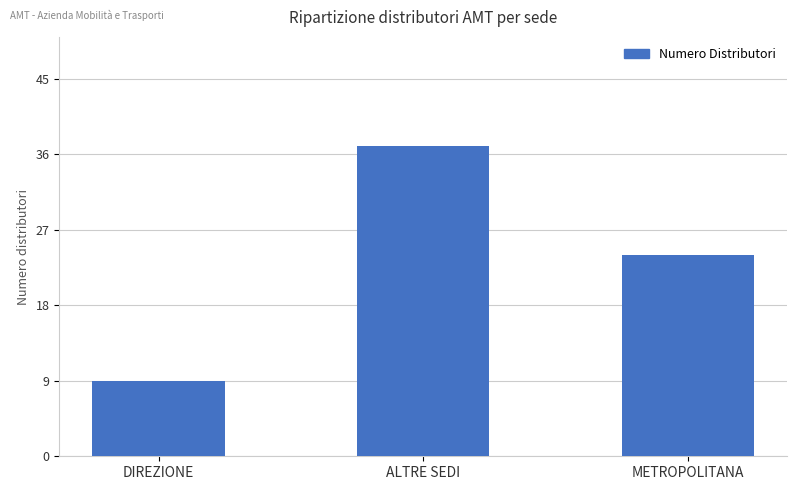

Is it true that the value at METROPOLITANA is 41?

False